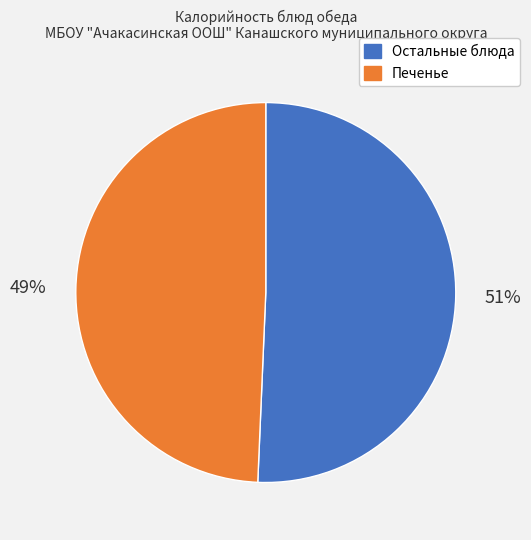

Does any single category account for the majority?

Yes